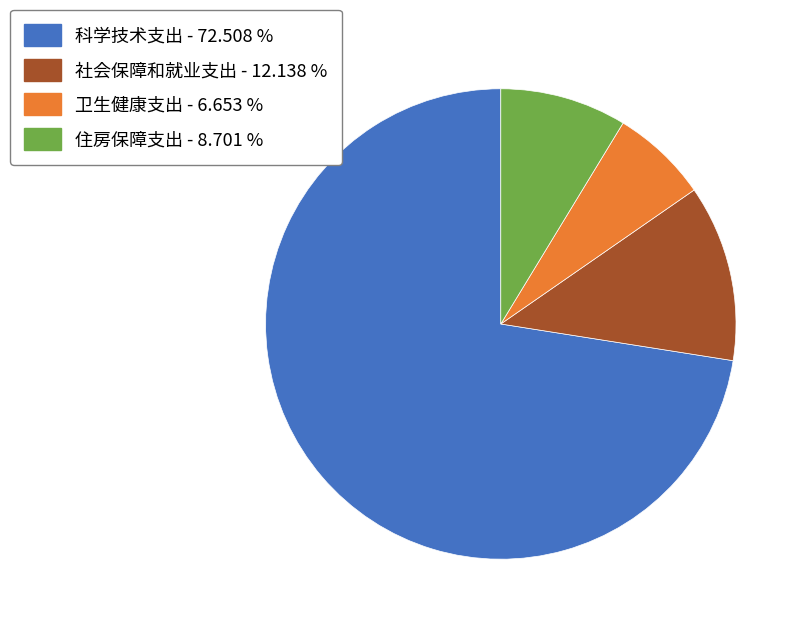

Combined, do 科学技术支出 - 72.508 % and 社会保障和就业支出 - 12.138 % account for over 50%?

Yes